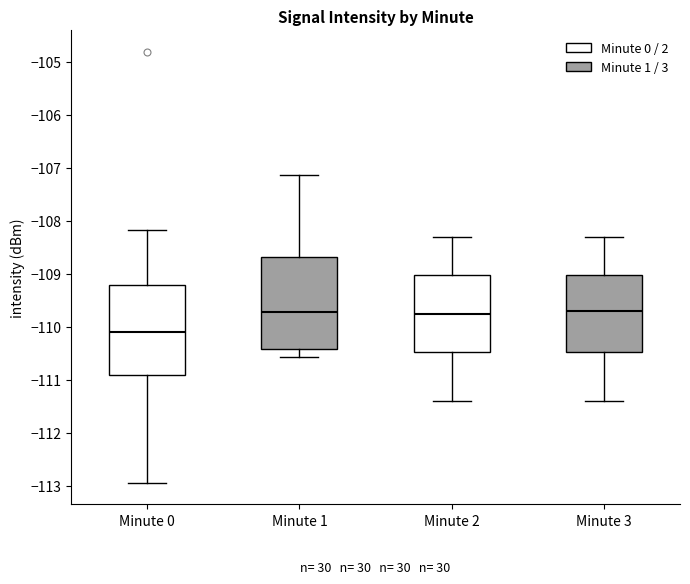

Which box's median line is the lowest?

Minute 0